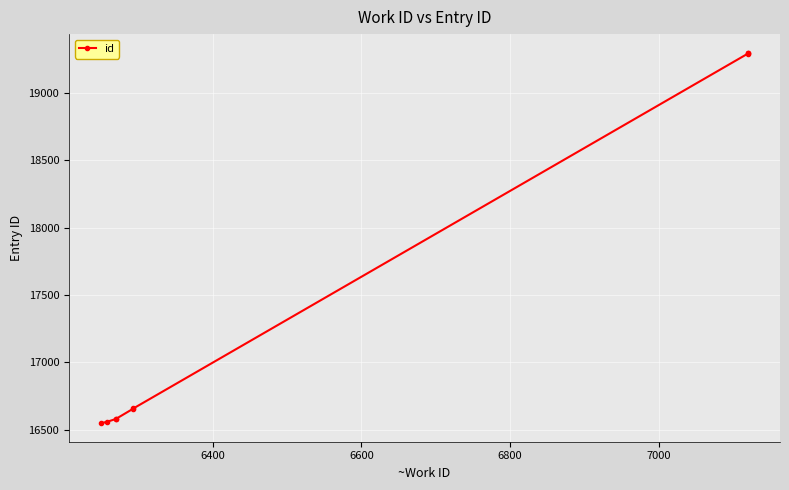

What is the minimum value shown in the chart?

16550